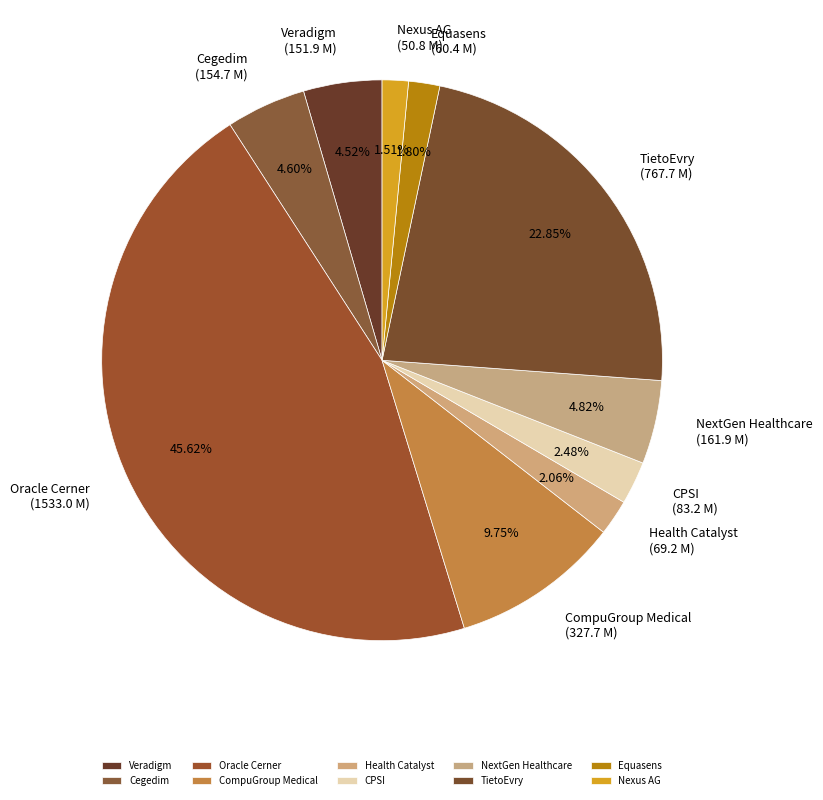

To the nearest percent, what percentage of the pie is Equasens?

2%